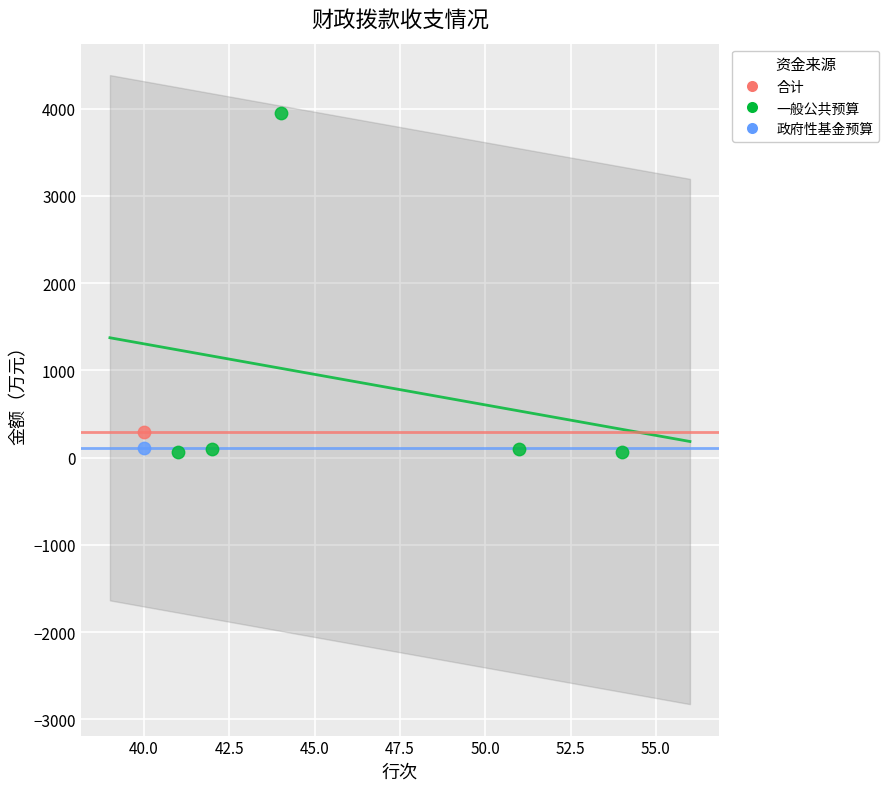

What are all the series names shown in the legend?

合计, 一般公共预算, 政府性基金预算